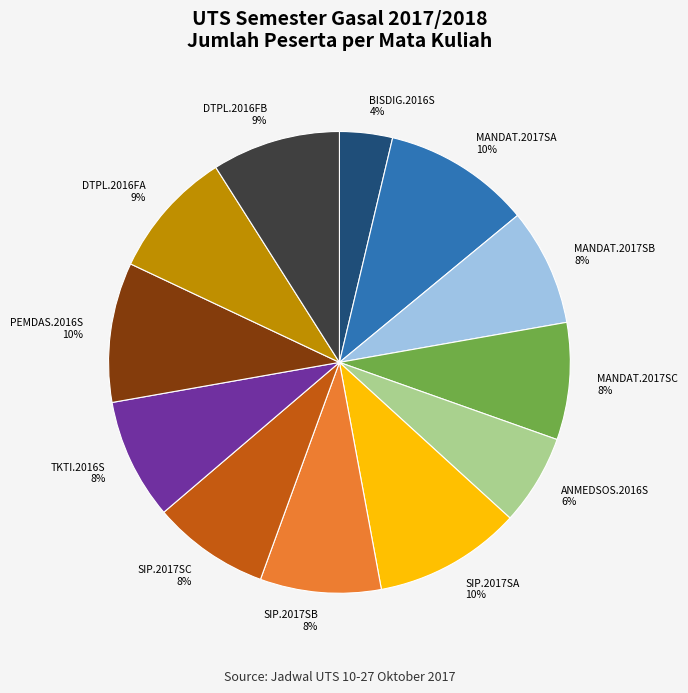

Which category has the smallest portion of the pie?

BISDIG.2016S